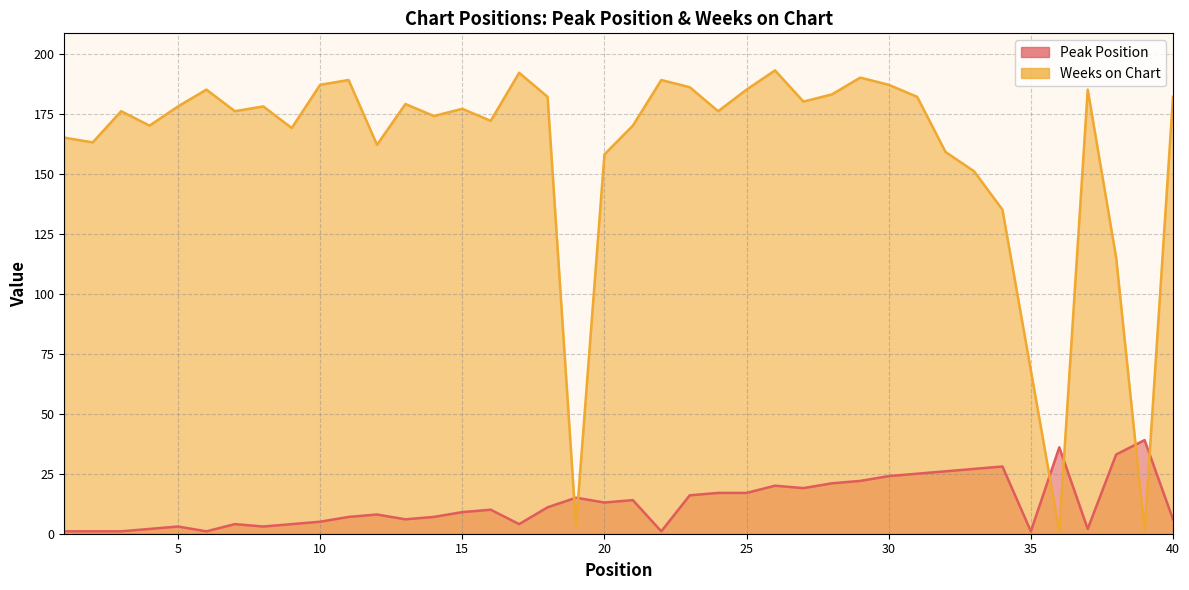

Reading right to left, what are all the values shown in this chart?

Peak Position: 6	39	33	2	36	1	28	27	26	25	24	22	21	19	20	17	17	16	1	14	13	15	11	4	10	9	7	6	8	7	5	4	3	4	1	3	2	1	1	1
Weeks on Chart: 182	1	115	185	1	68	135	151	159	182	187	190	183	180	193	185	176	186	189	170	158	3	182	192	172	177	174	179	162	189	187	169	178	176	185	178	170	176	163	165